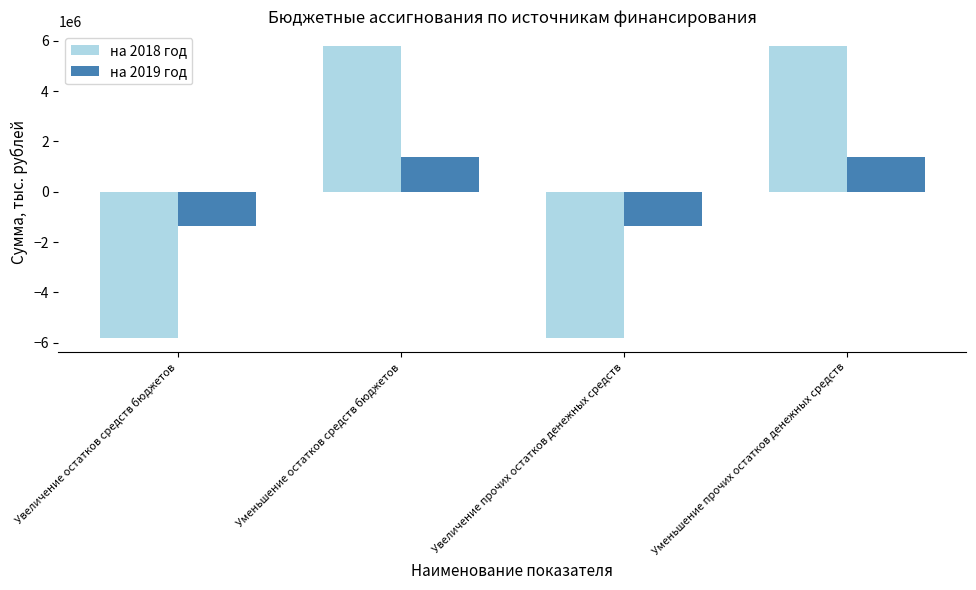

Is it true that на 2018 год equals -5793947.1 at Увеличение прочих остатков денежных средств?

True